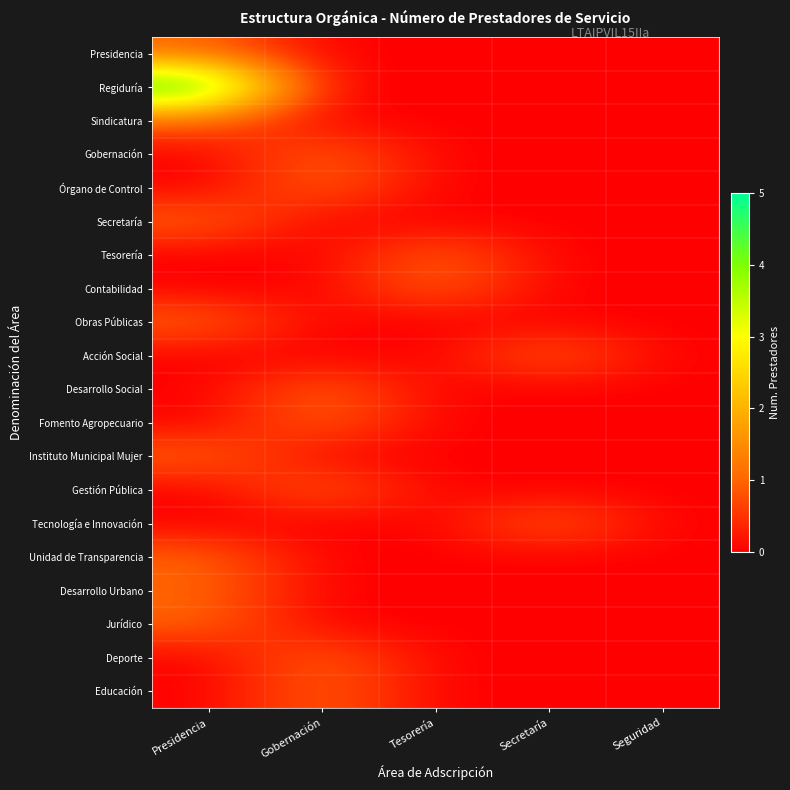

Reading right to left, extract all data points from this chart.

Presidencia: Seguridad=0	Secretaría=0	Tesorería=0	Gobernación=0	Presidencia=1
Regiduría: Seguridad=0	Secretaría=0	Tesorería=0	Gobernación=0	Presidencia=5
Sindicatura: Seguridad=0	Secretaría=0	Tesorería=0	Gobernación=0	Presidencia=1
Gobernación: Seguridad=0	Secretaría=0	Tesorería=0	Gobernación=1	Presidencia=0
Órgano de Control: Seguridad=0	Secretaría=0	Tesorería=0	Gobernación=1	Presidencia=0
Secretaría: Seguridad=0	Secretaría=0	Tesorería=0	Gobernación=0	Presidencia=1
Tesorería: Seguridad=0	Secretaría=0	Tesorería=1	Gobernación=0	Presidencia=0
Contabilidad: Seguridad=0	Secretaría=0	Tesorería=1	Gobernación=0	Presidencia=0
Obras Públicas: Seguridad=0	Secretaría=0	Tesorería=0	Gobernación=0	Presidencia=1
Acción Social: Seguridad=0	Secretaría=1	Tesorería=0	Gobernación=0	Presidencia=0
Desarrollo Social: Seguridad=0	Secretaría=0	Tesorería=0	Gobernación=1	Presidencia=0
Fomento Agropecuario: Seguridad=0	Secretaría=0	Tesorería=0	Gobernación=1	Presidencia=0
Instituto Municipal Mujer: Seguridad=0	Secretaría=0	Tesorería=0	Gobernación=0	Presidencia=1
Gestión Pública: Seguridad=0	Secretaría=0	Tesorería=0	Gobernación=1	Presidencia=0
Tecnología e Innovación: Seguridad=0	Secretaría=1	Tesorería=0	Gobernación=0	Presidencia=0
Unidad de Transparencia: Seguridad=0	Secretaría=0	Tesorería=0	Gobernación=0	Presidencia=1
Desarrollo Urbano: Seguridad=0	Secretaría=0	Tesorería=0	Gobernación=0	Presidencia=1
Jurídico: Seguridad=0	Secretaría=0	Tesorería=0	Gobernación=0	Presidencia=1
Deporte: Seguridad=0	Secretaría=0	Tesorería=0	Gobernación=1	Presidencia=0
Educación: Seguridad=0	Secretaría=0	Tesorería=0	Gobernación=1	Presidencia=0